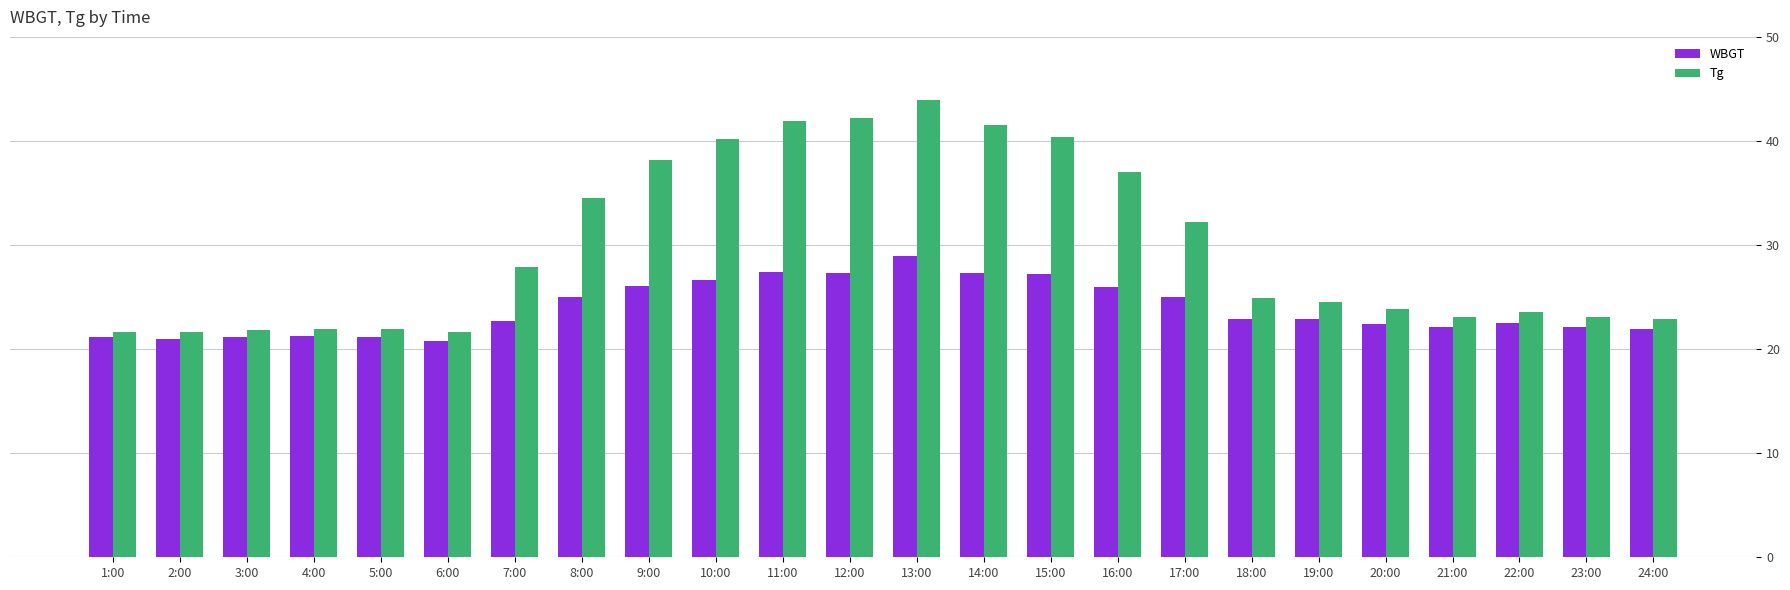

What is the smallest value displayed?

20.8